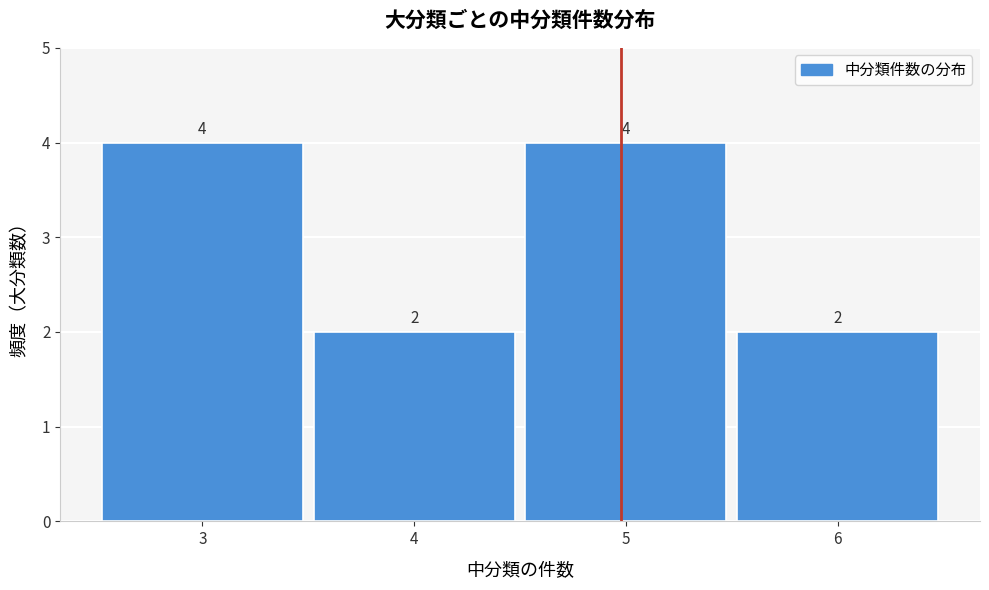

Reading left to right, what are all the values shown in this chart?

4	2	4	2